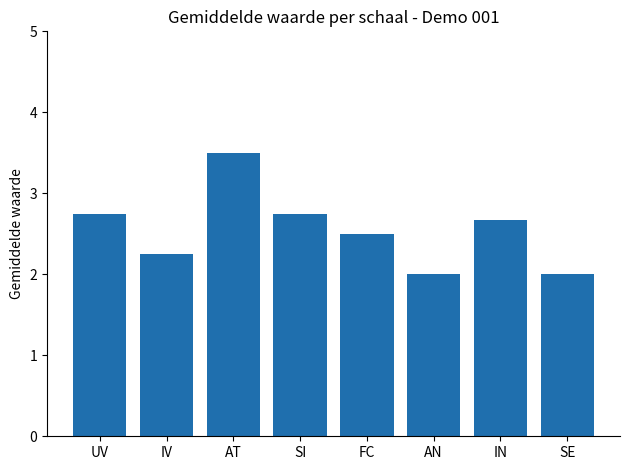

What is the sum of all values?

20.4